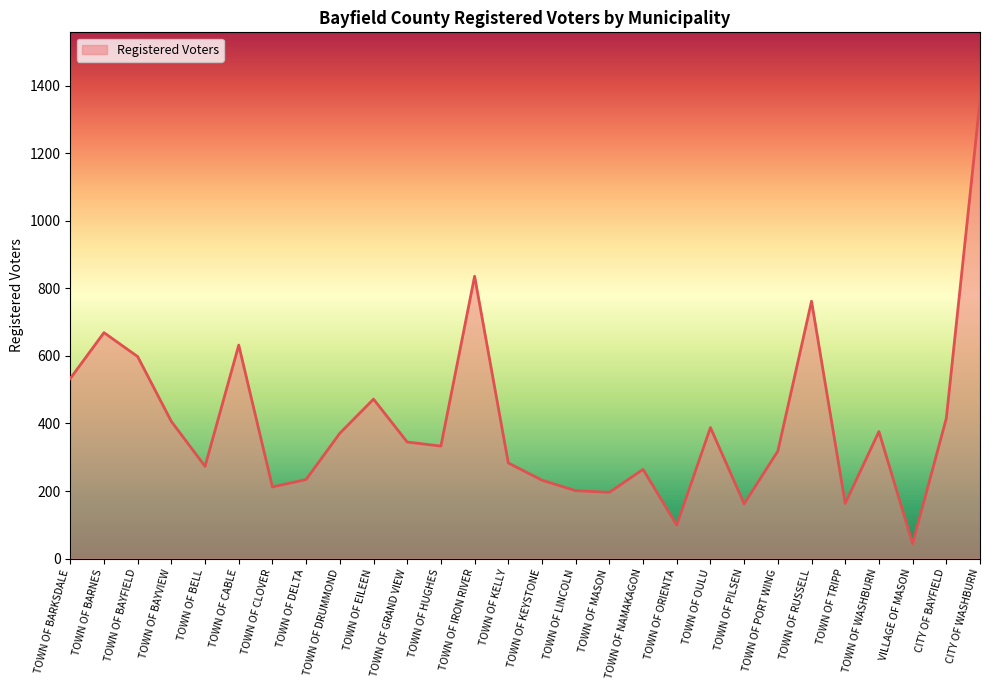

At which label is the value closest to 699?

TOWN OF BARNES